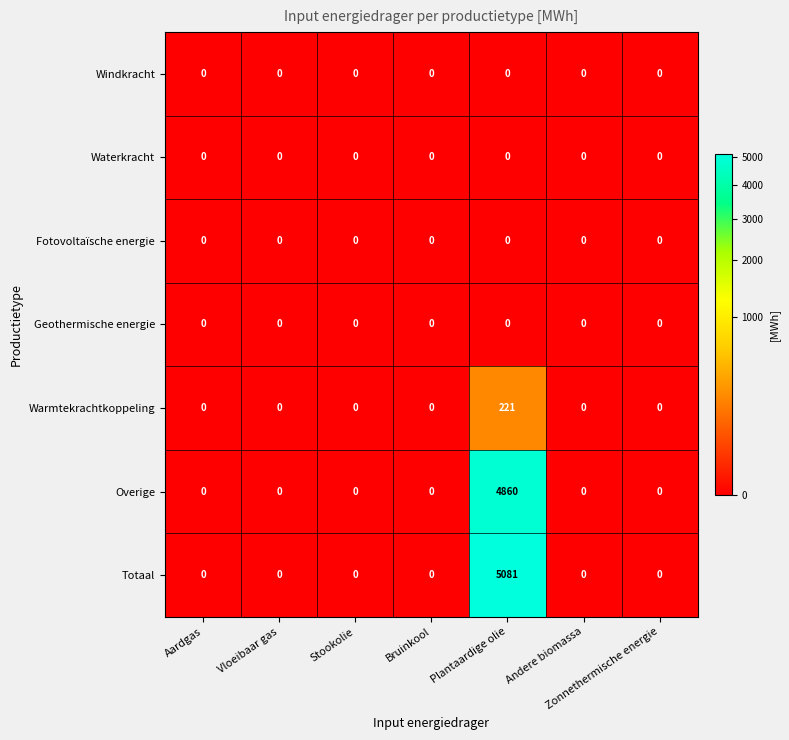

Which series has the largest total across all categories?

Totaal